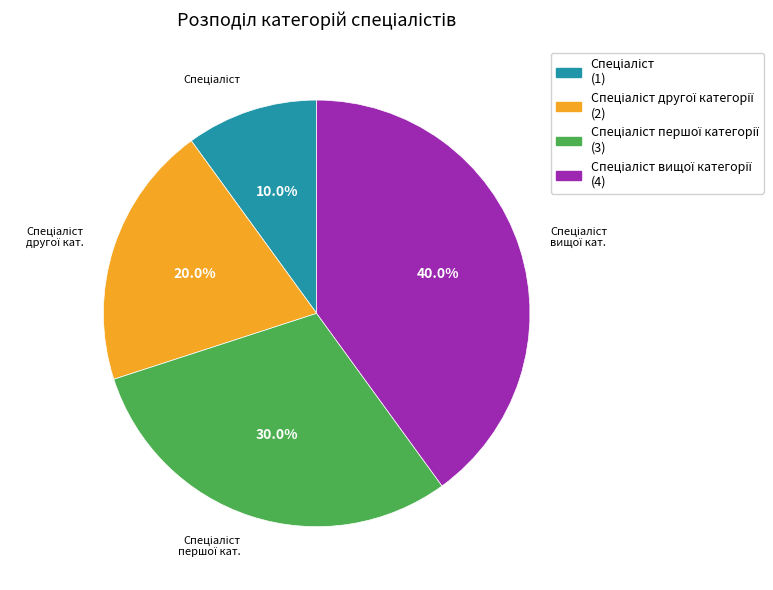

Is there a majority slice in this chart?

No